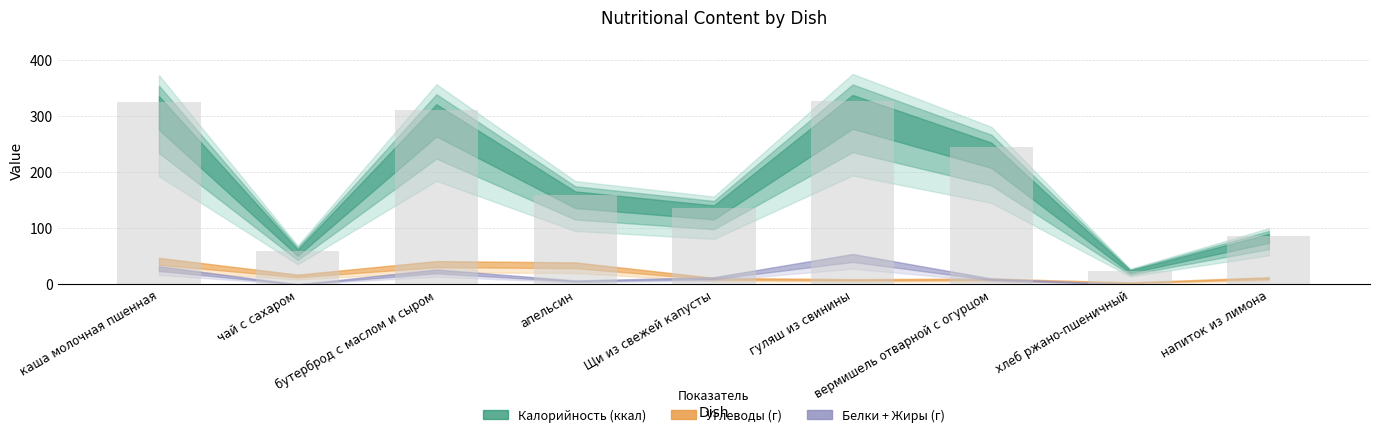

The chart shows a value of 60 at чай с сахаром. True or false?

True